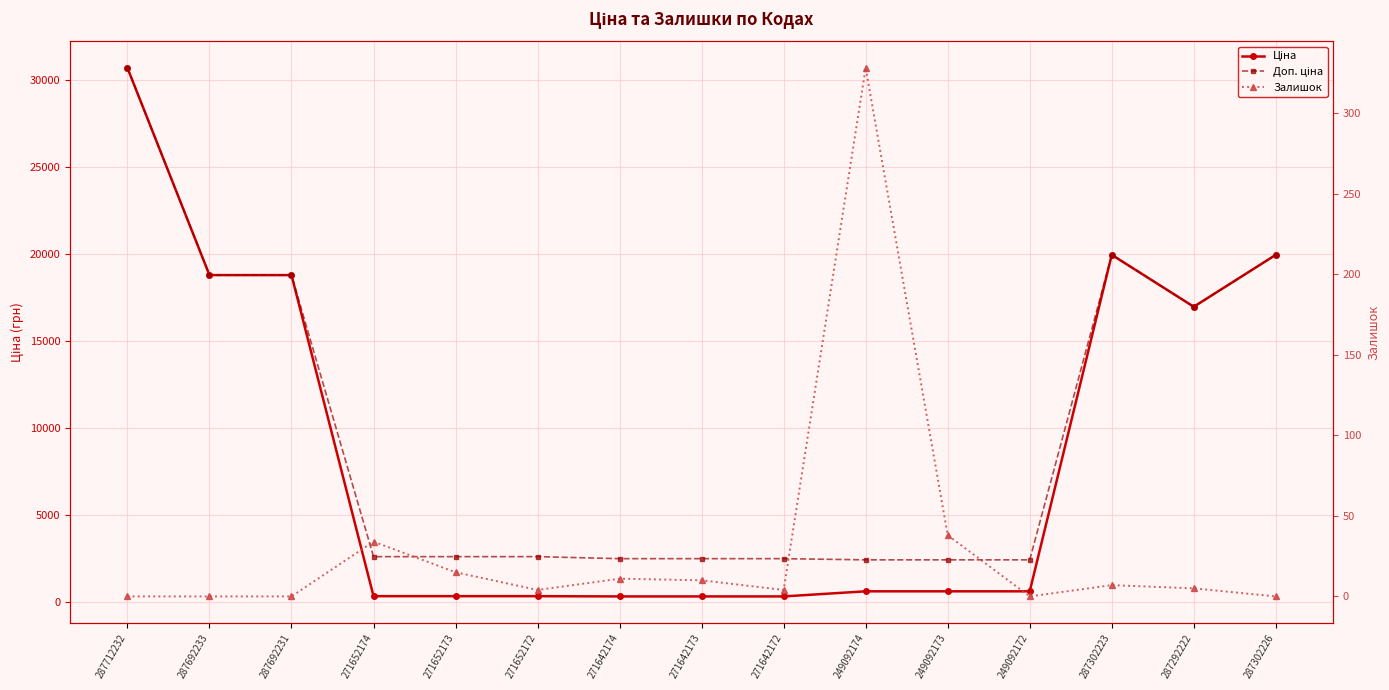

The value of Доп. ціна at 287692231 is 18796.8. True or false?

True